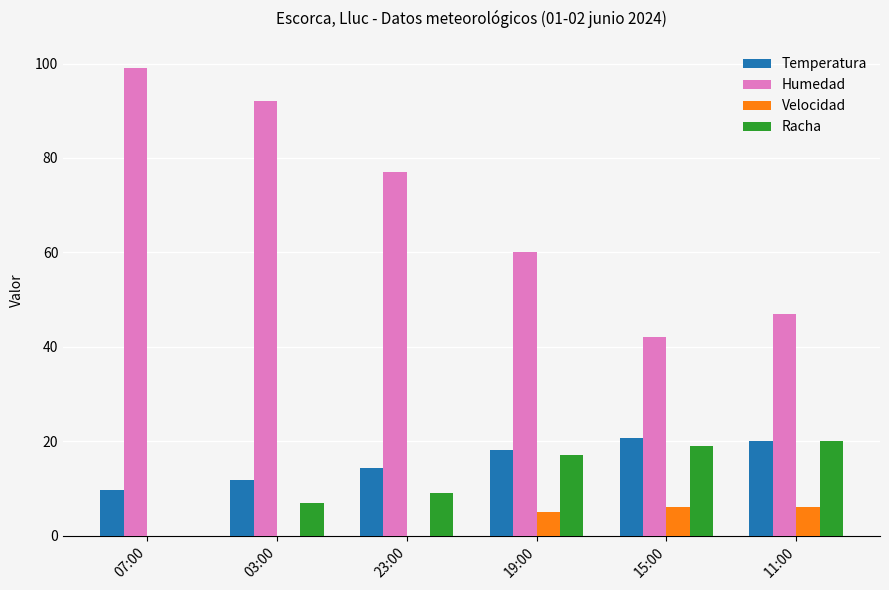

What is the difference between the Humedad values at 19:00 and 07:00?

39.0